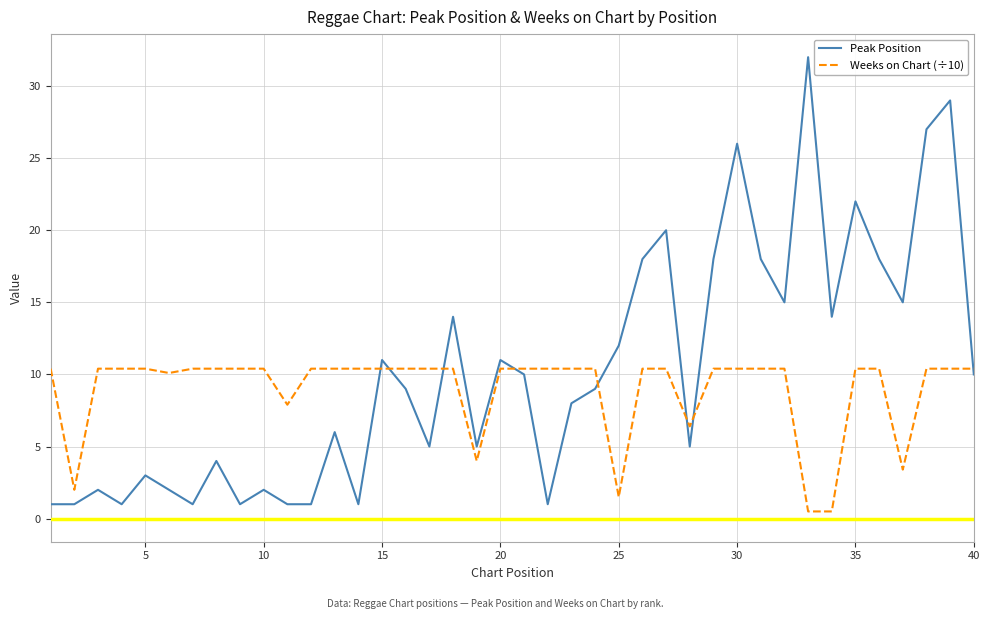

What is the difference between the maximum and minimum values in the Peak Position series?

31.0